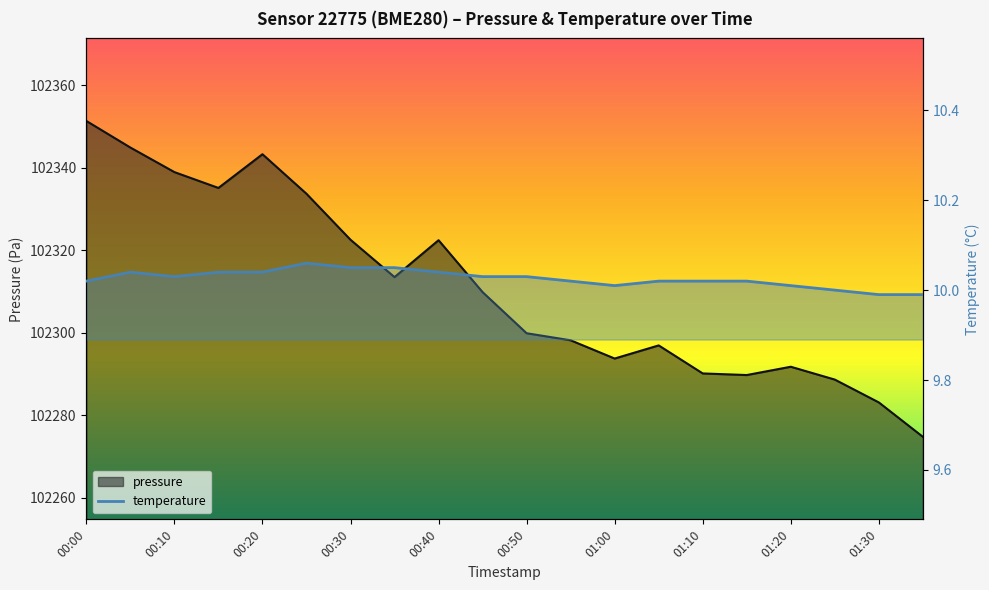

Which category has the lowest value across all series?

01:30